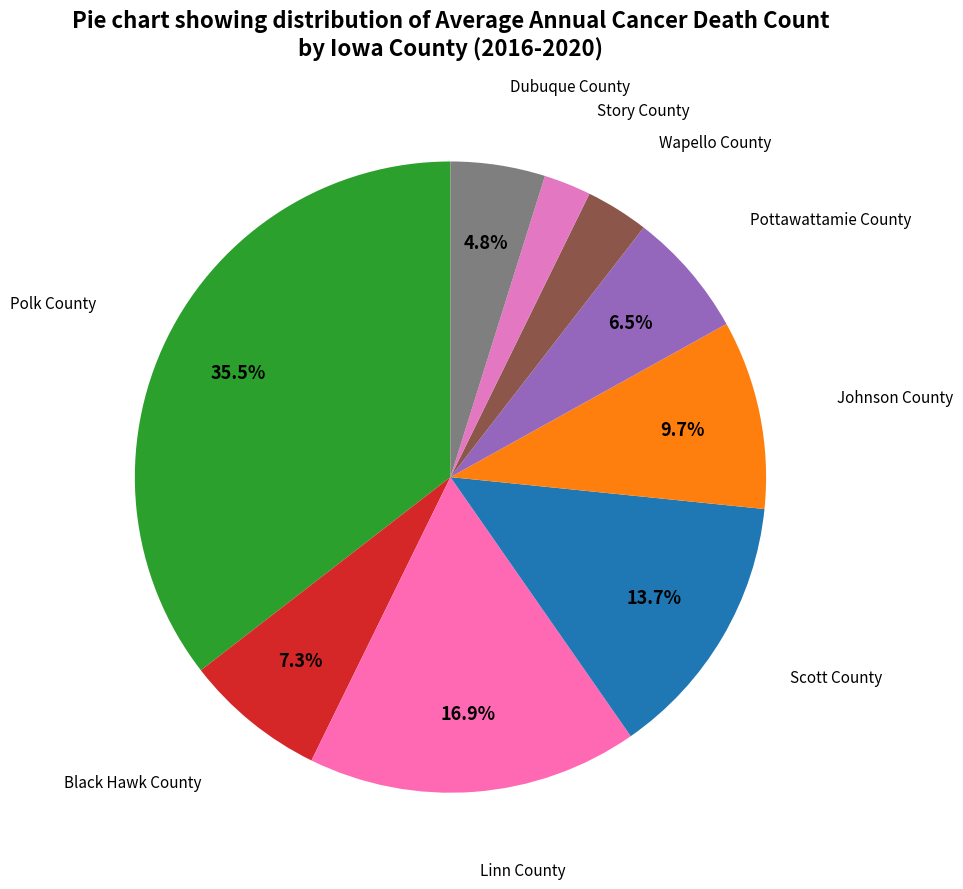

Rank the categories by value from lowest to highest.

Story County, Wapello County, Dubuque County, Pottawattamie County, Black Hawk County, Johnson County, Scott County, Linn County, Polk County